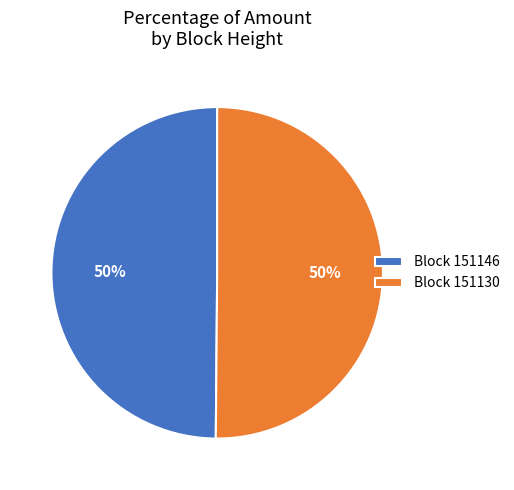

Is the sum of Block 151130 and Block 151146 greater than half?

Yes